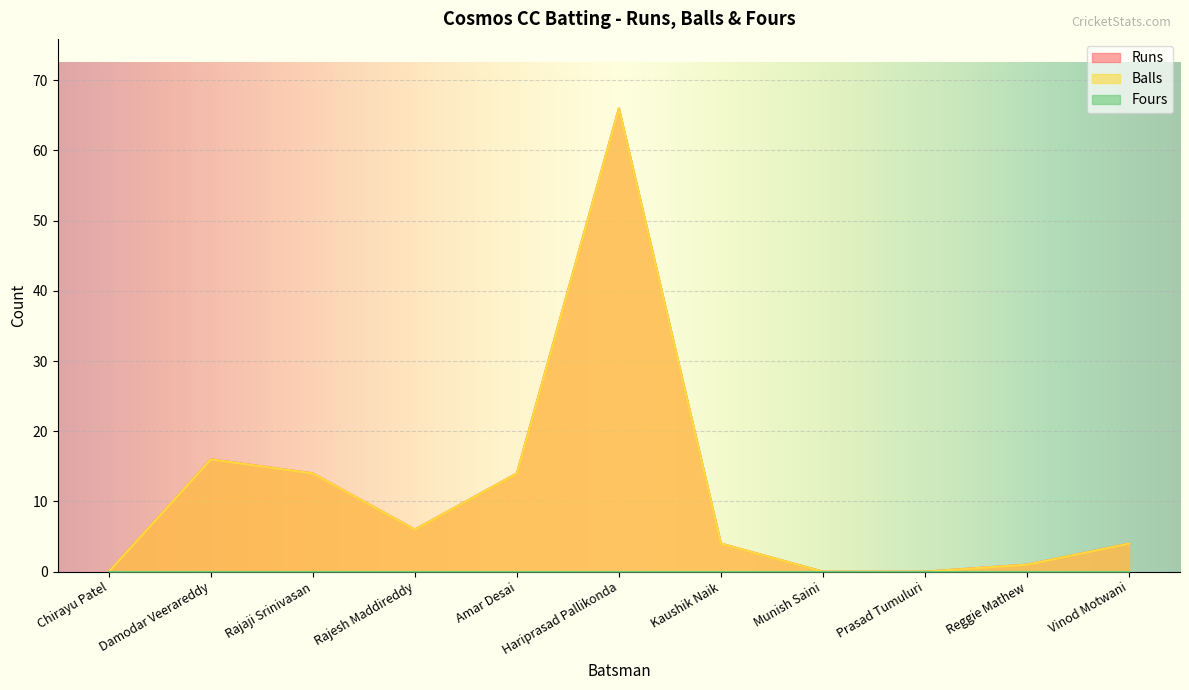

Reading right to left, what are all the values shown in this chart?

Runs: 4	1	0	0	4	66	14	6	14	16	0
Balls: 4	1	0	0	4	66	14	6	14	16	0